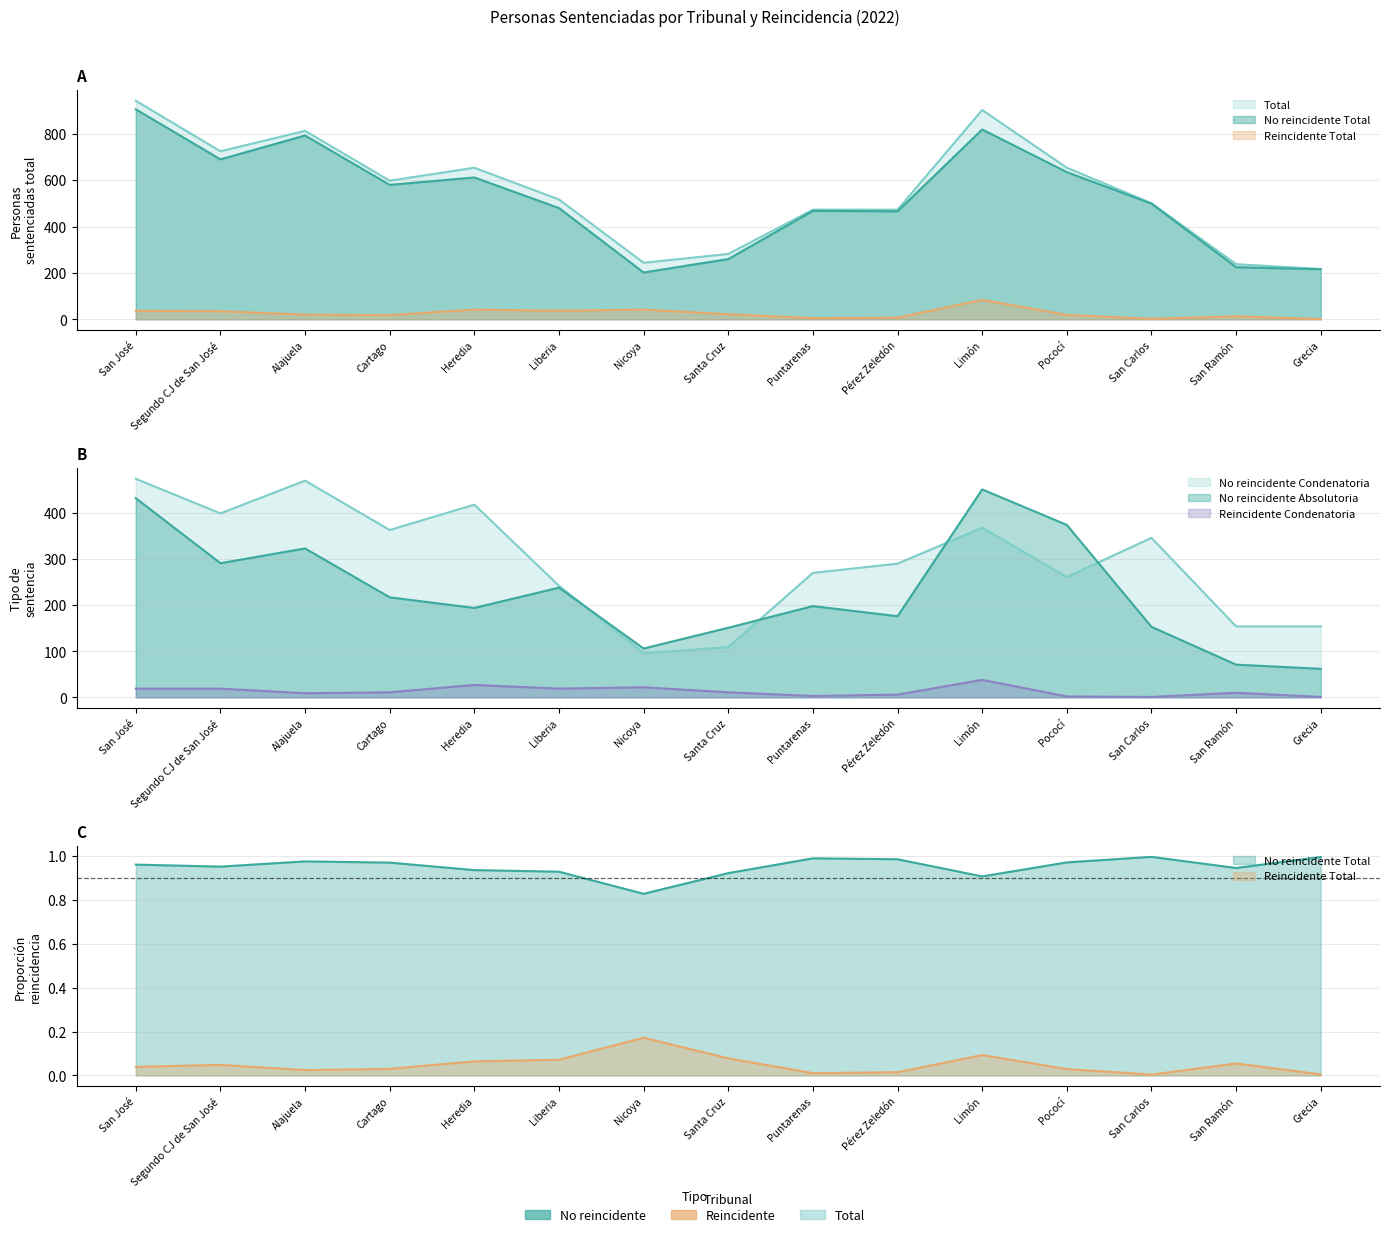

What is the total value across all series at Cartago?

1787